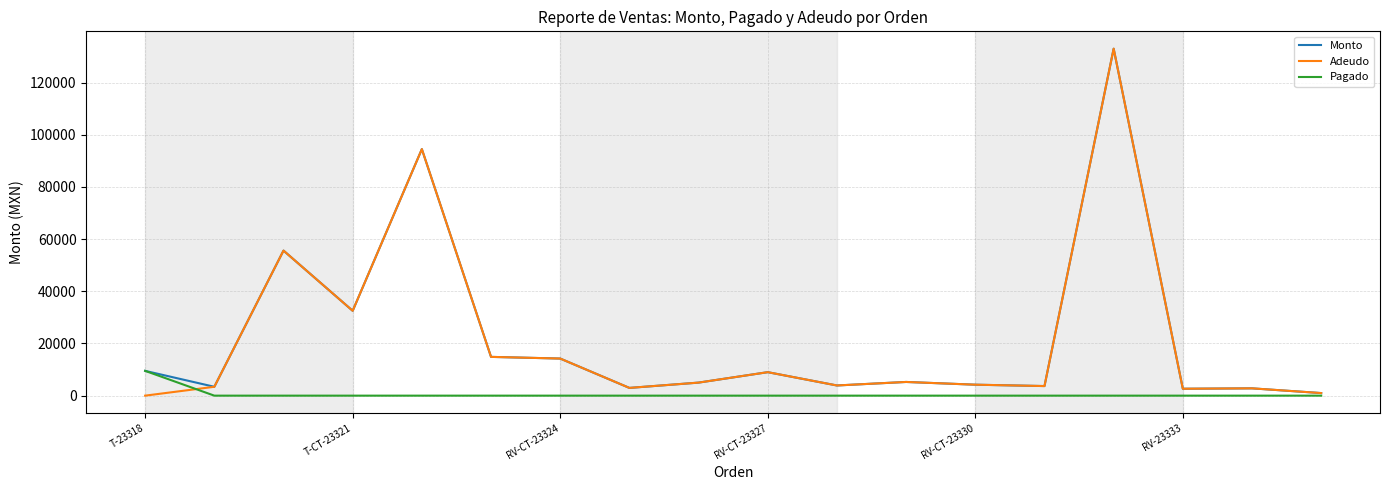

What is the greatest value displayed?

133000